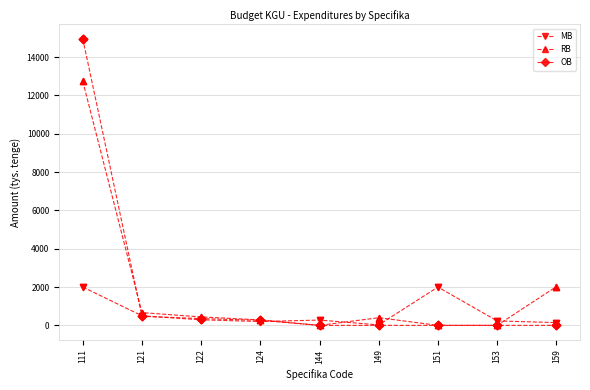

At which category is the sum across all series the highest?

111